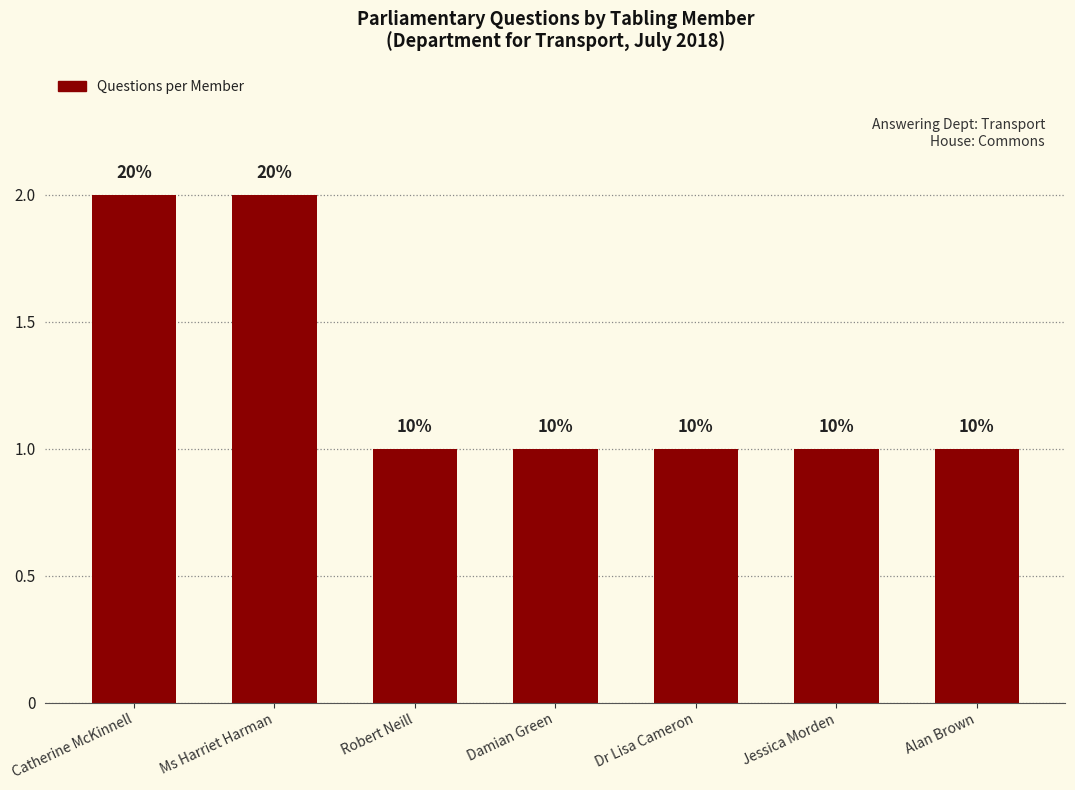

What is the value of the 4th bar from the left?

1